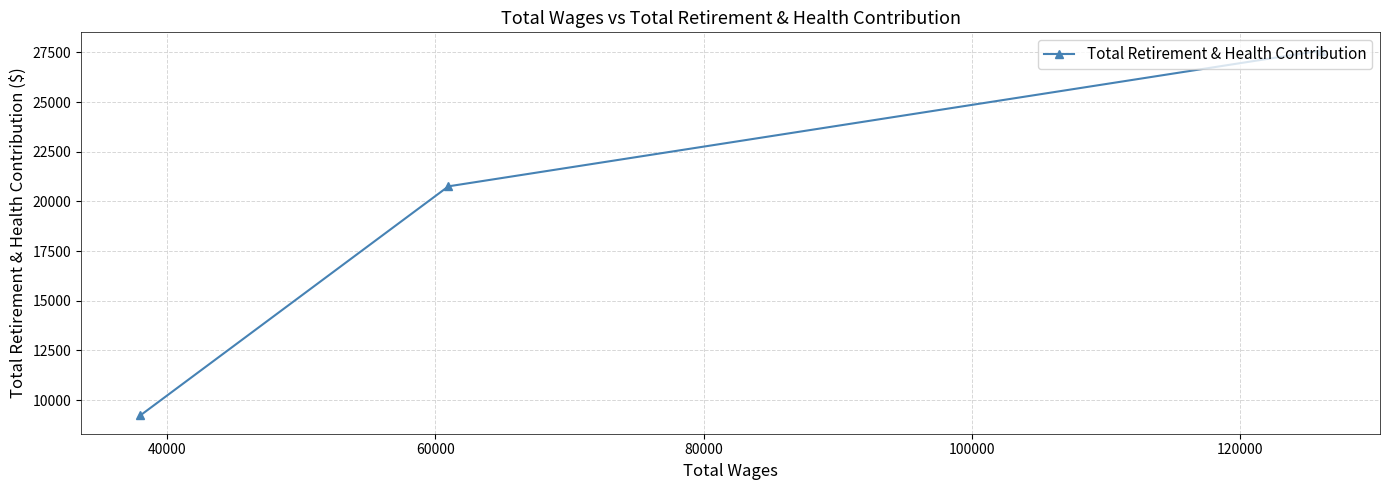

Reading left to right, extract all data points from this chart.

9226	20760	27593